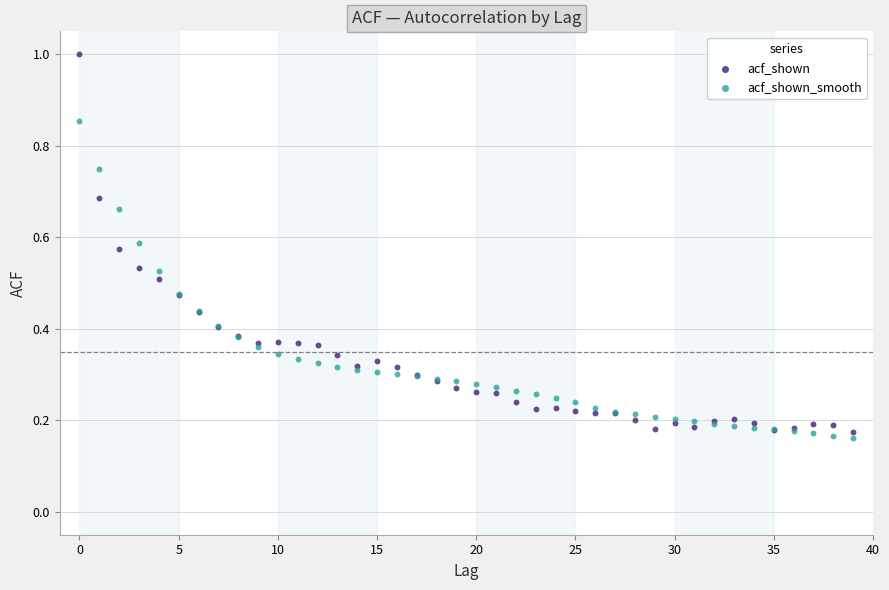

What are all the series names shown in the legend?

acf_shown, acf_shown_smooth